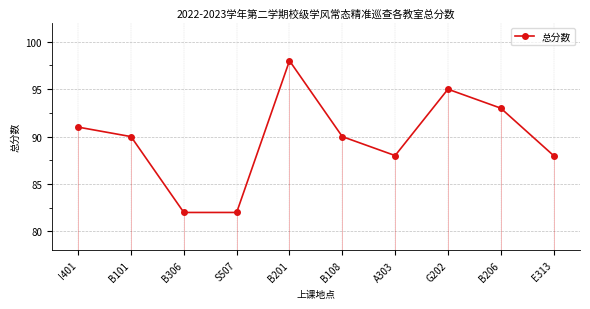

Which category has the lowest value across all series?

B306